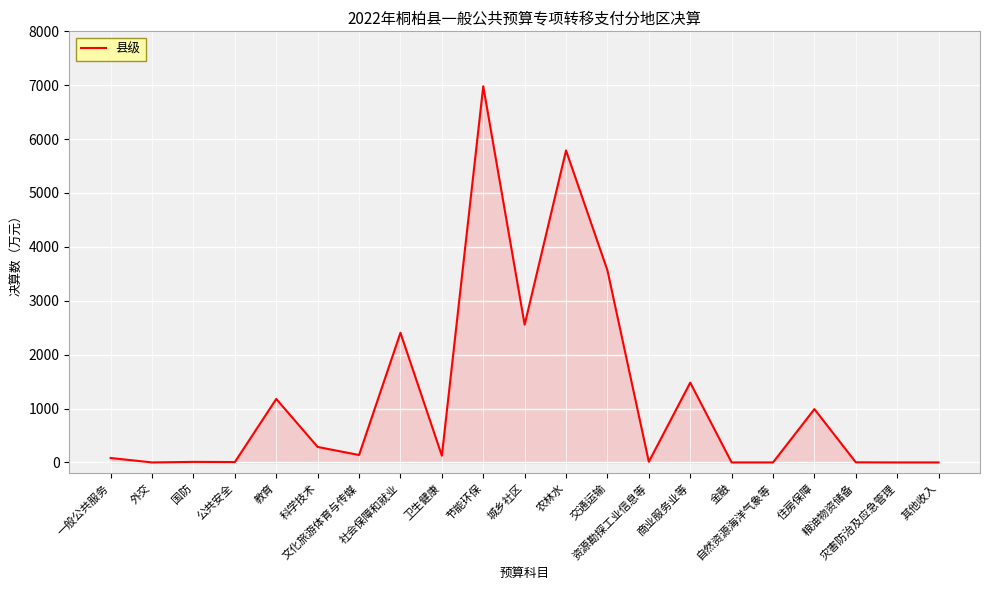

What is the change in value from 国防 to 其他收入?

-10